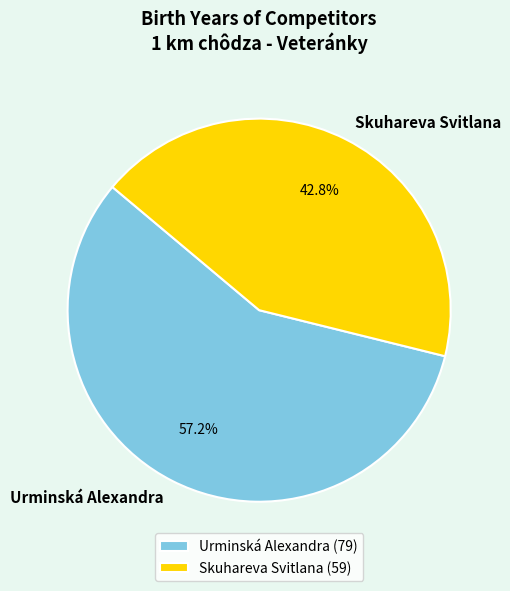

Which slice is the smallest?

Skuhareva Svitlana